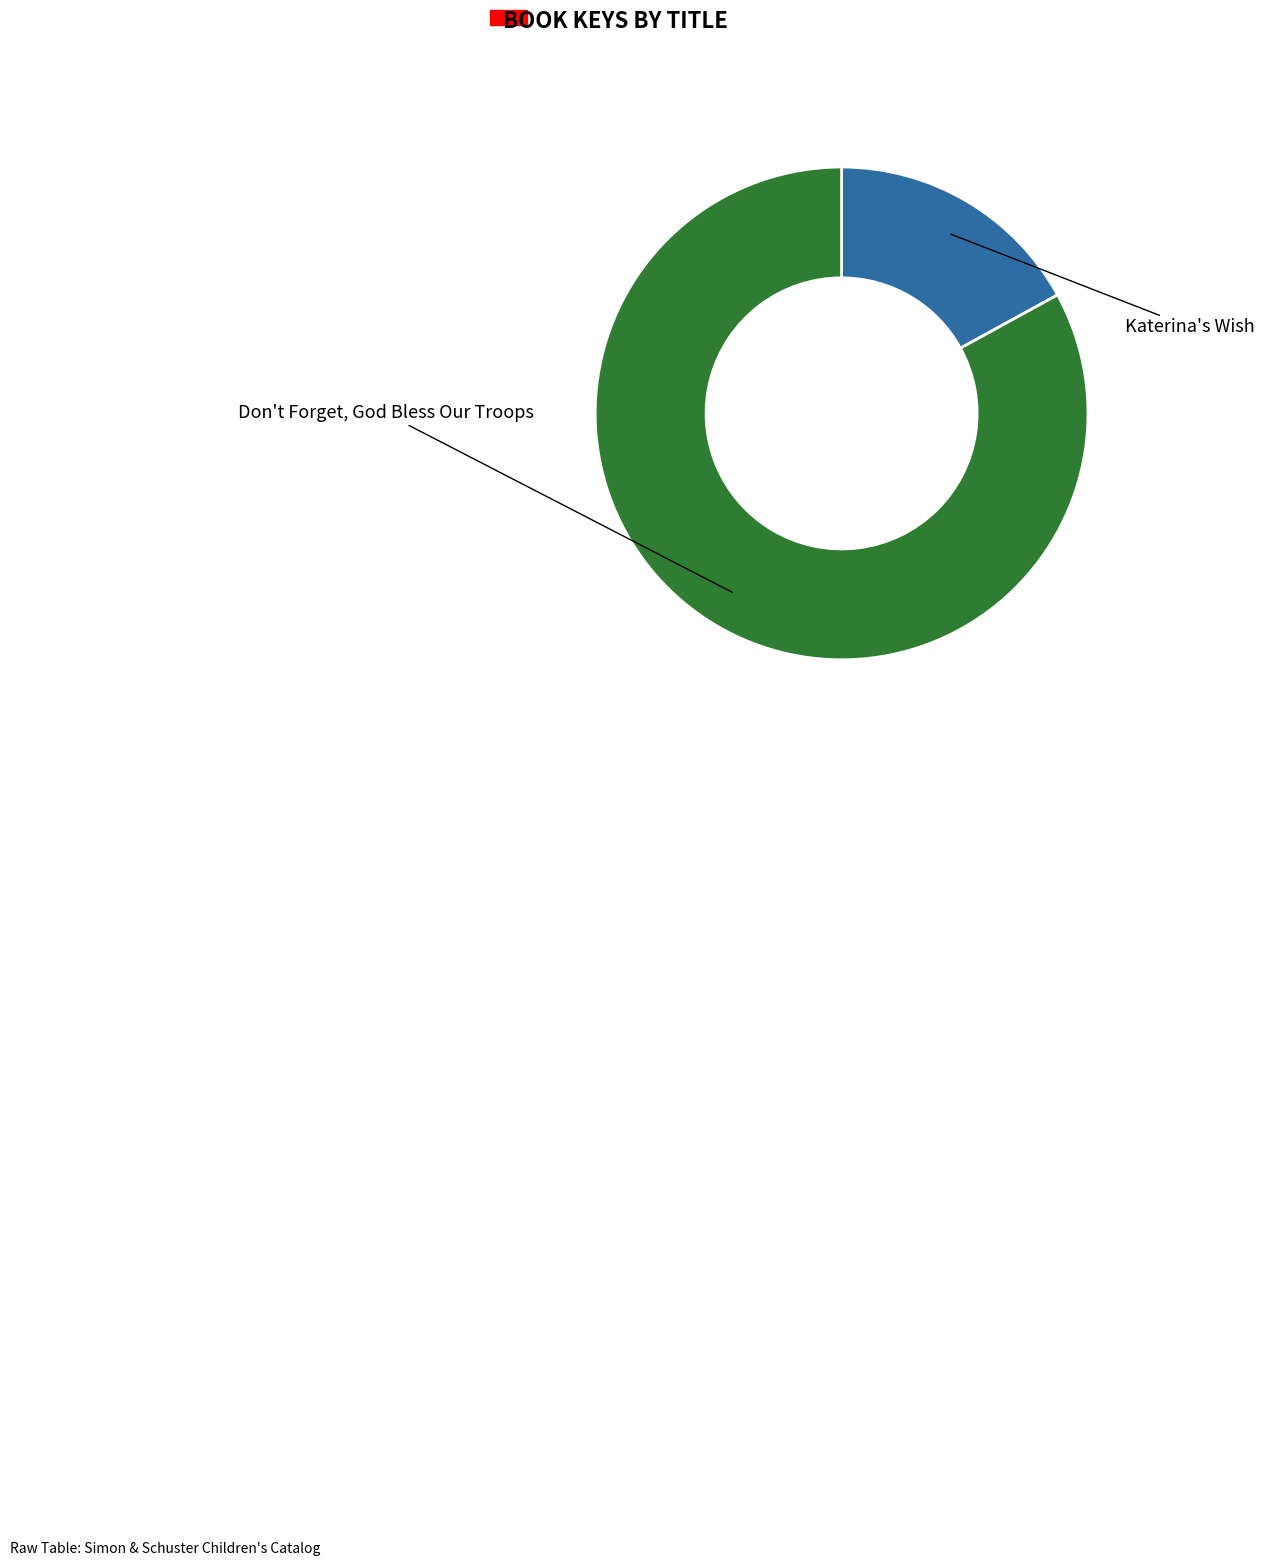

Is the sum of Don't Forget, God Bless Our Troops and Katerina's Wish greater than half?

Yes